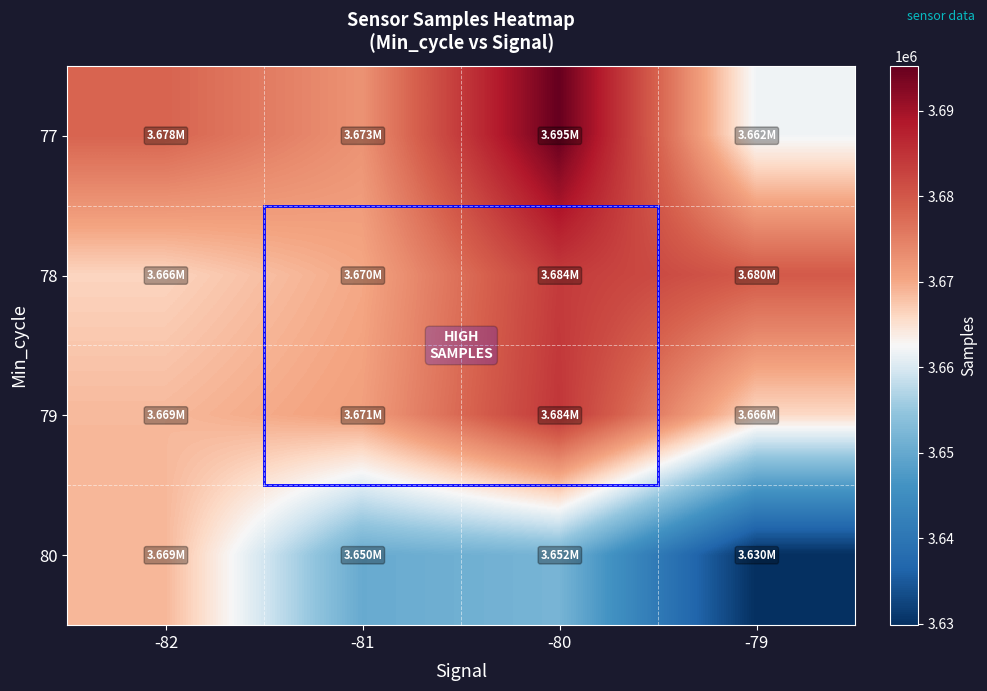

Between -79 and -80, which is larger?

-80